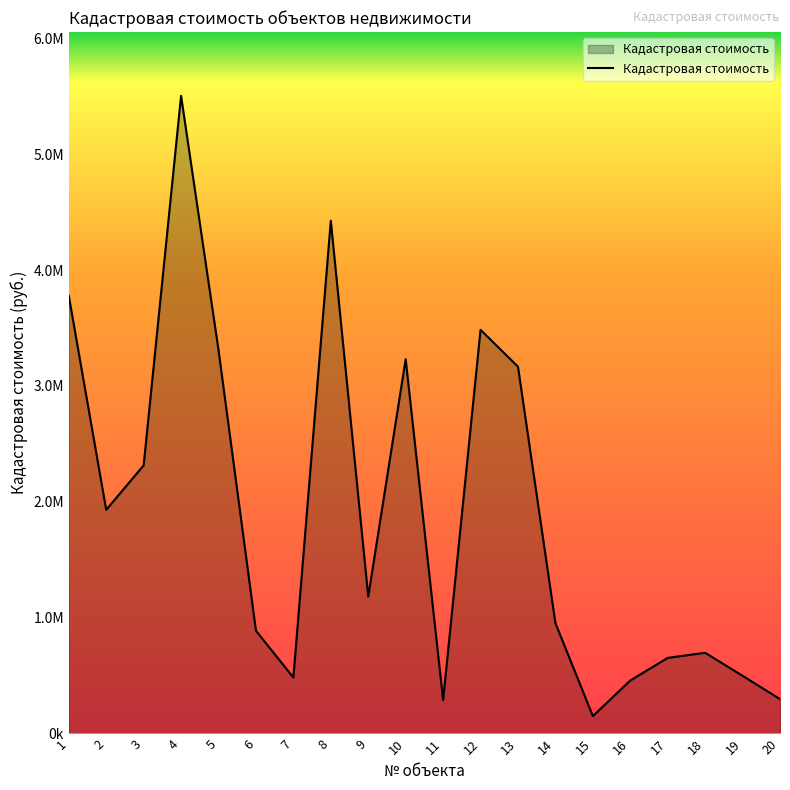

List the labels in order of value, smallest first.

15, 11, 20, 16, 7, 19, 17, 18, 6, 14, 9, 2, 3, 13, 10, 5, 12, 1, 8, 4